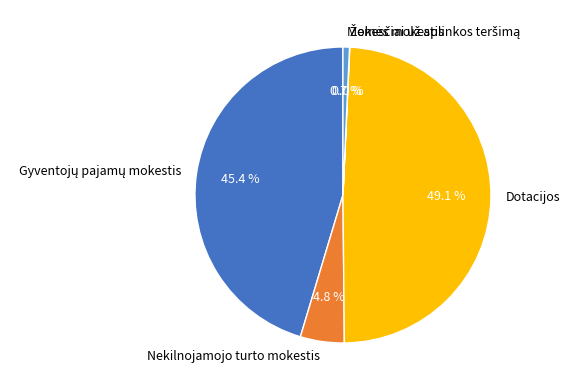

To the nearest percent, what is the difference between the largest and smallest slice percentages?

49%